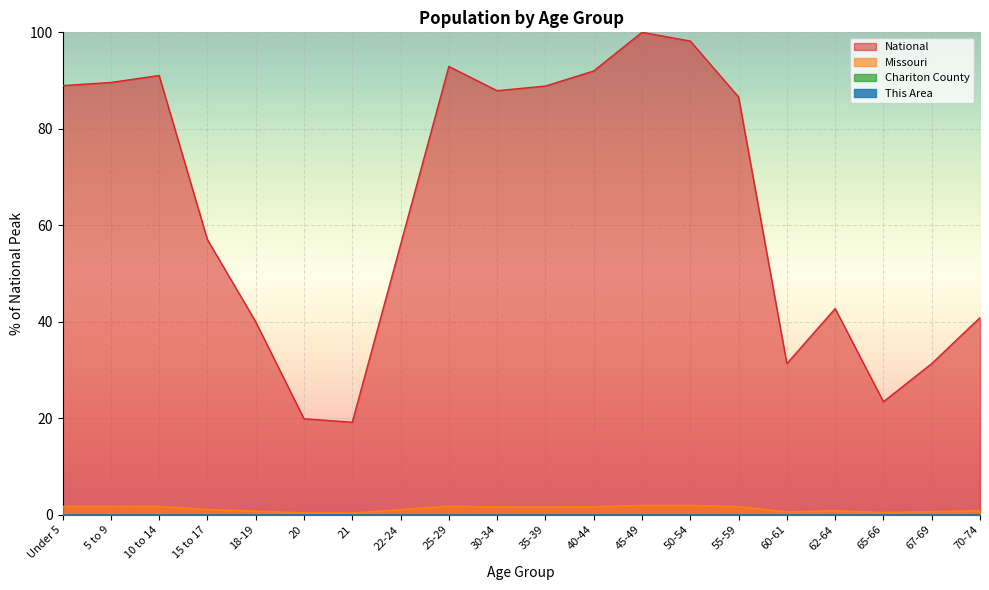

True or false: Missouri and This Area intersect in this chart.

False